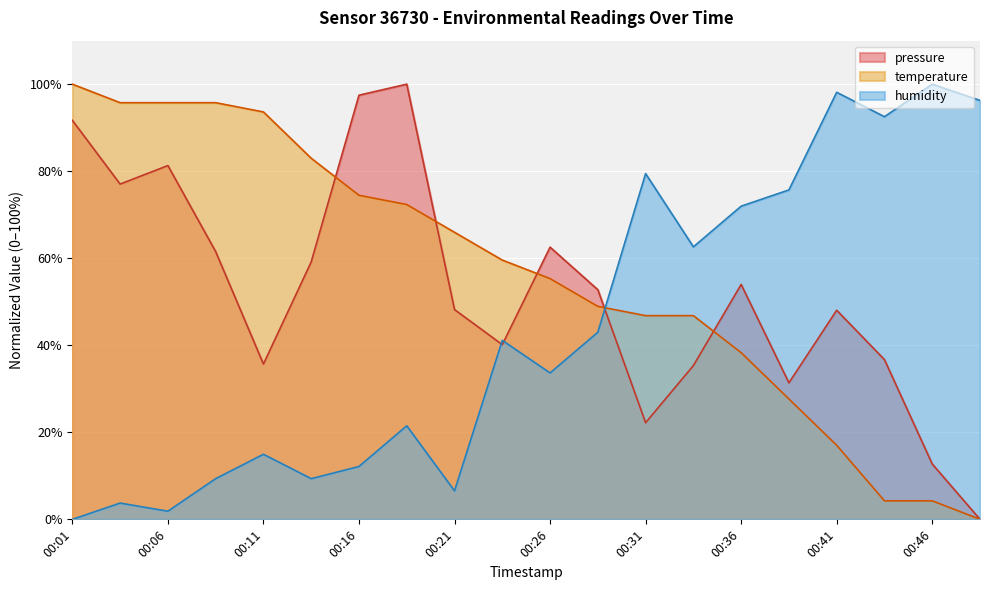

Reading right to left, extract all data points from this chart.

pressure: 0.0	12.7	36.7	48.0	31.4	54.0	35.3	22.2	52.8	62.5	40.1	48.2	100.0	97.5	59.1	35.7	61.5	81.3	77.0	91.7
temperature: 0.0	4.3	4.3	17.0	27.7	38.3	46.8	46.8	48.9	55.3	59.6	66.0	72.3	74.5	83.0	93.6	95.7	95.7	95.7	100.0
humidity: 96.3	100.0	92.5	98.1	75.7	72.0	62.6	79.4	43.0	33.6	41.1	6.5	21.5	12.1	9.3	15.0	9.3	1.9	3.7	0.0